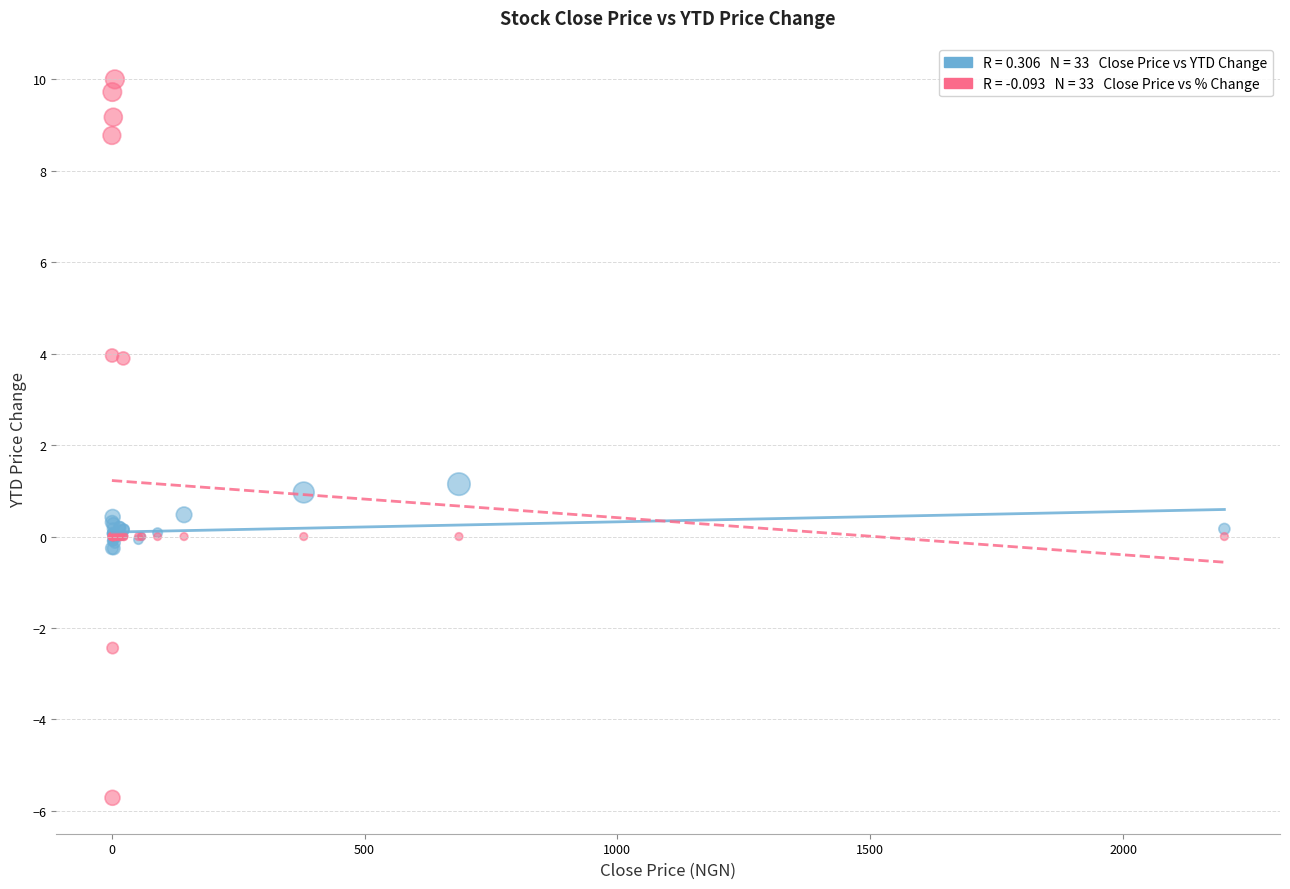

Across all series, what Y value is closest to 2?

1.1